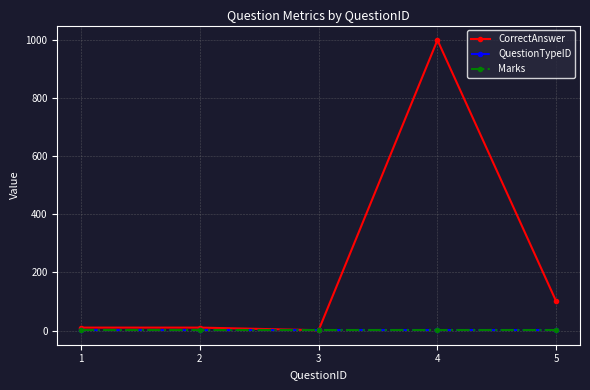

At which category does the chart reach its minimum across all series?

2